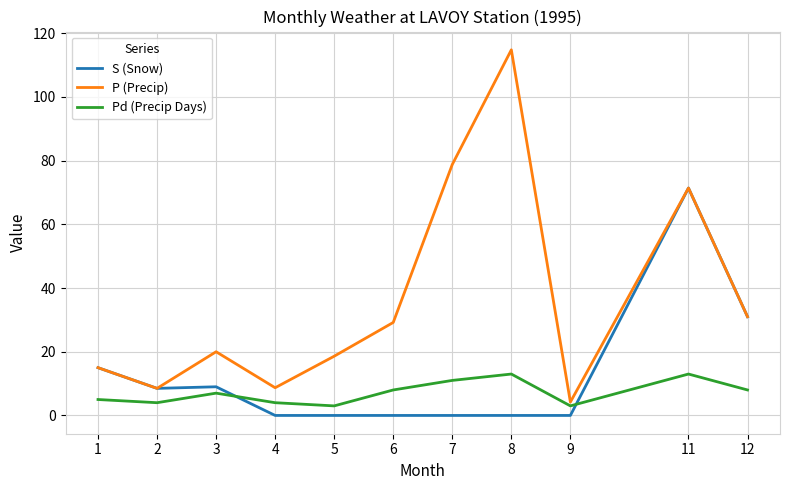

What is the sum of the Pd (Precip Days) values at 4 and 5?

7.0